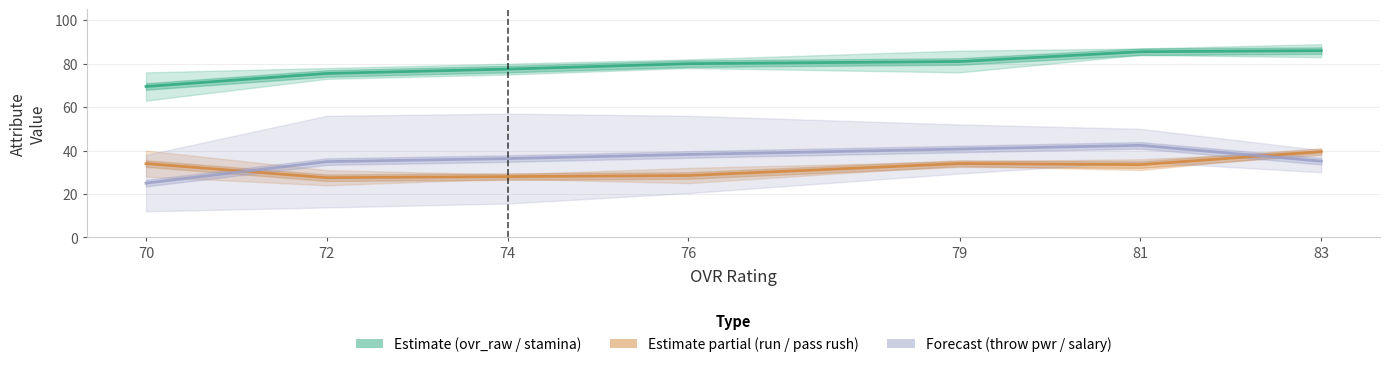

How many values in the pass_rushing series exceed 33?

4